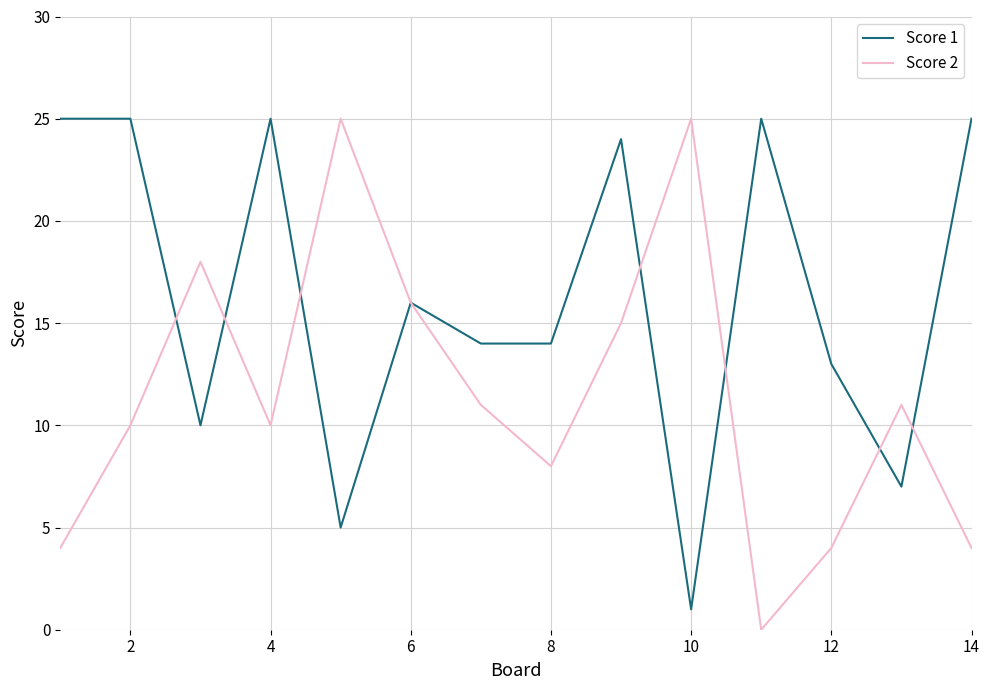

What is the greatest value displayed?

25